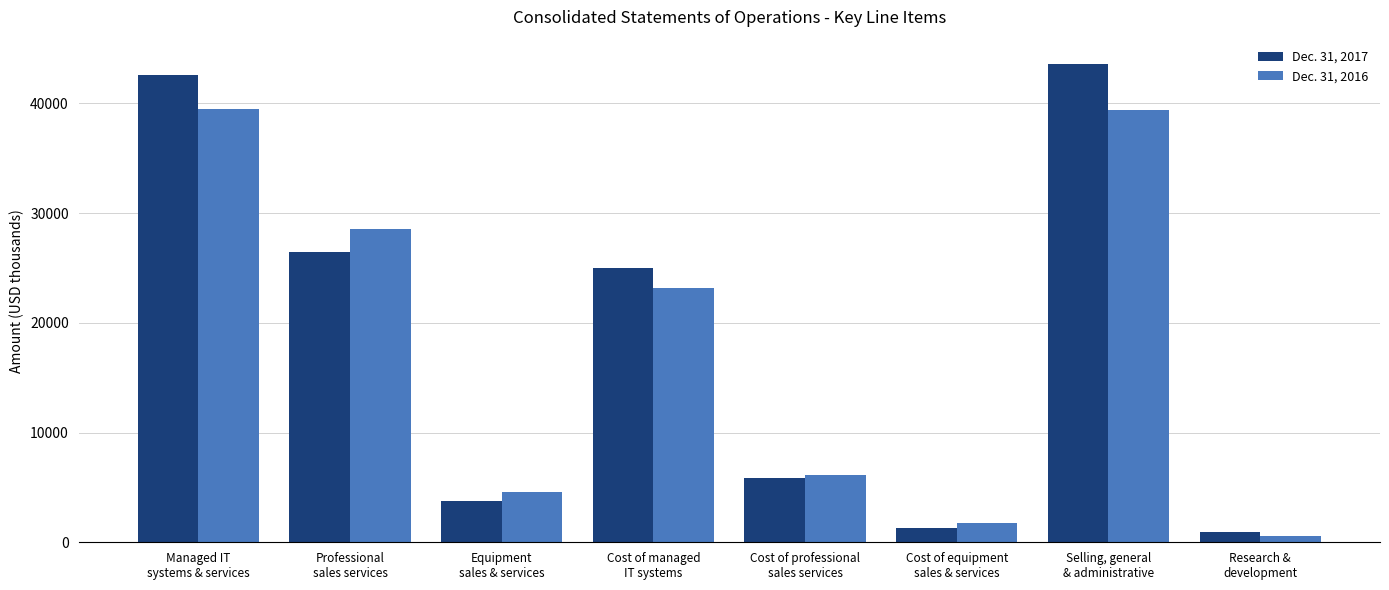

At how many categories does at least one series exceed 34582?

2